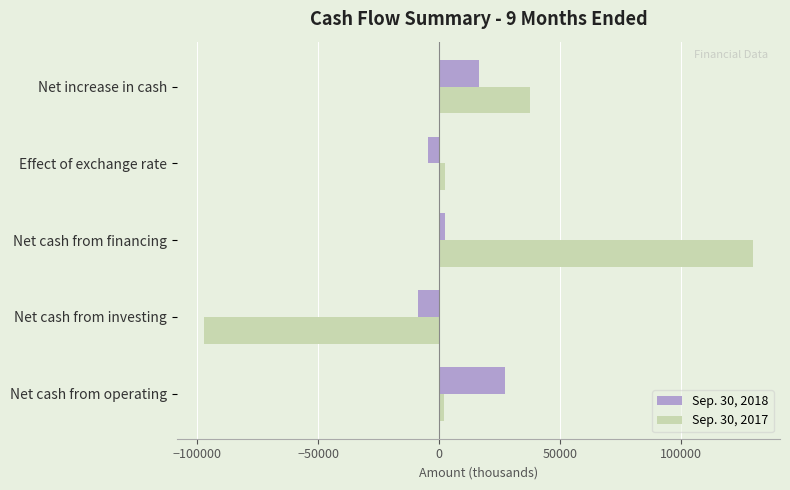

At which category is the sum across all series the highest?

Net cash from financing